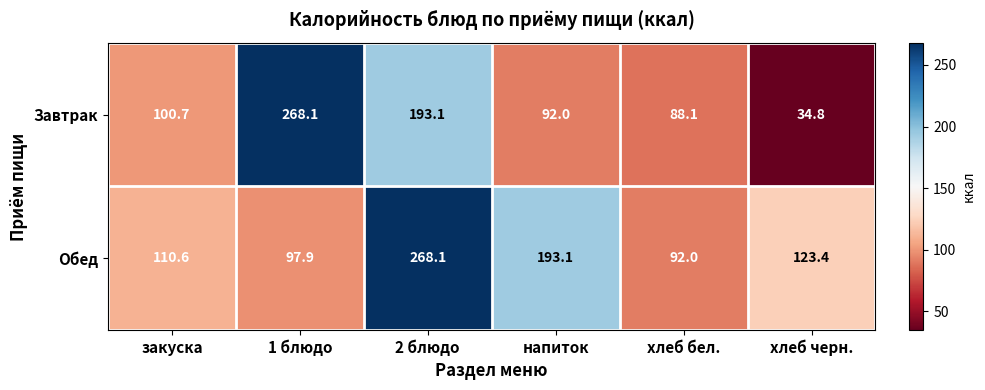

What is the sum of all Обед values?

885.1